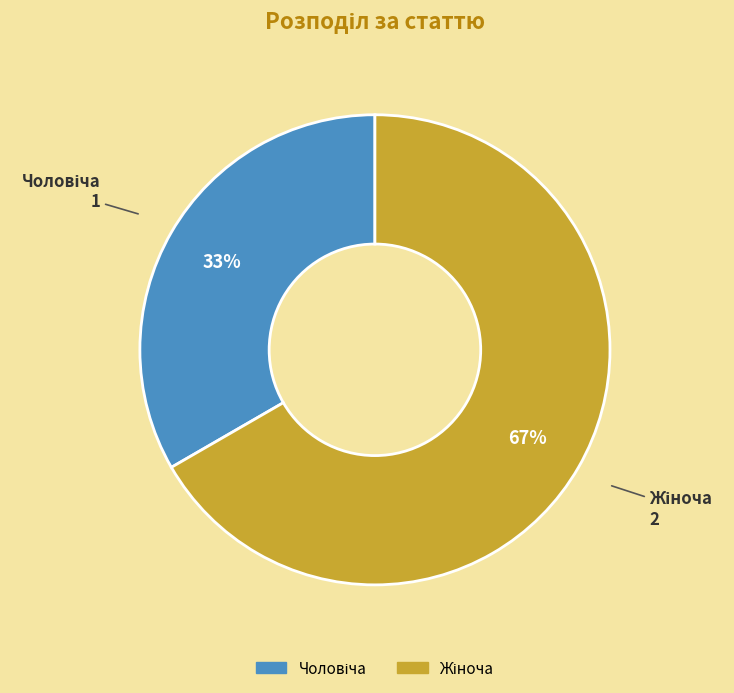

Is there any slice that represents more than half of the pie?

Yes